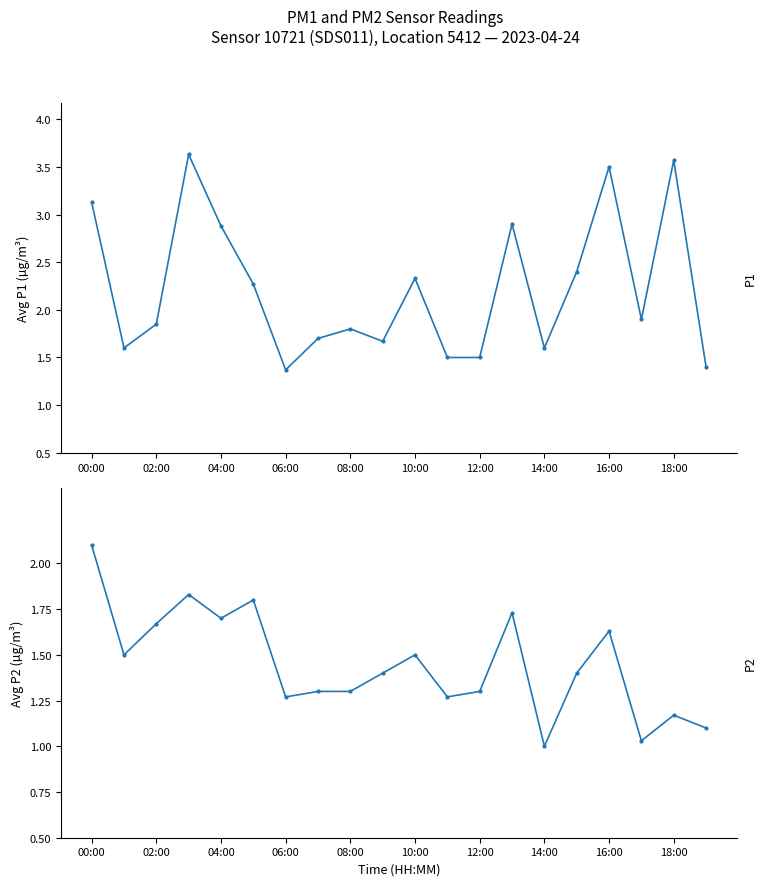

Is this an area chart (filled region under the line)?

No